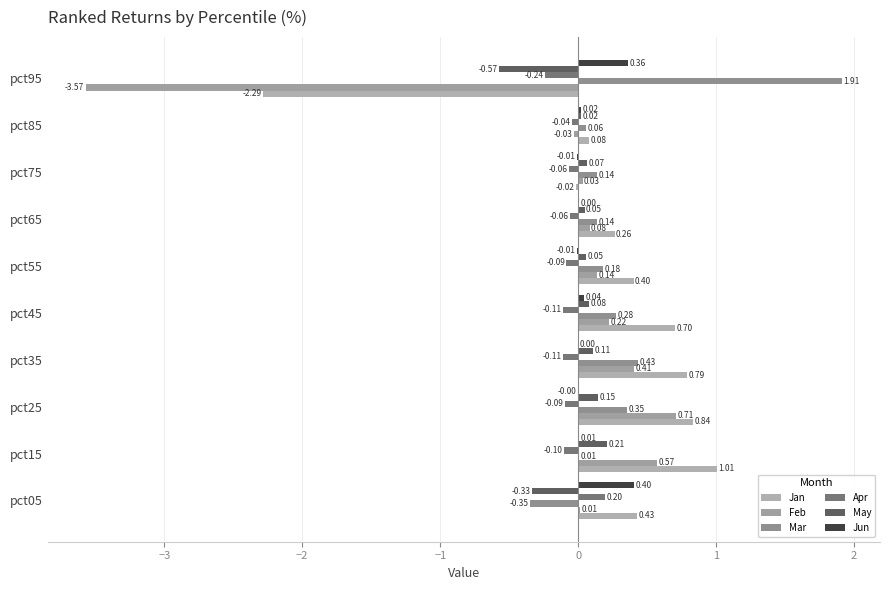

What is the value of the Feb bar at the 5th from the left?

0.2